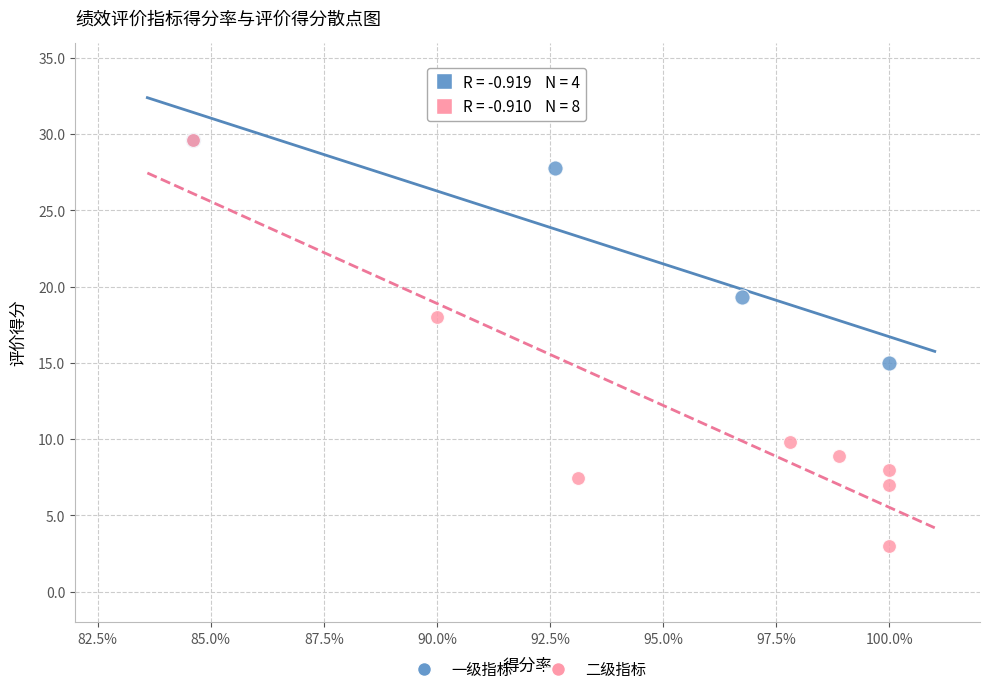

Which series has the widest spread of Y values?

二级指标